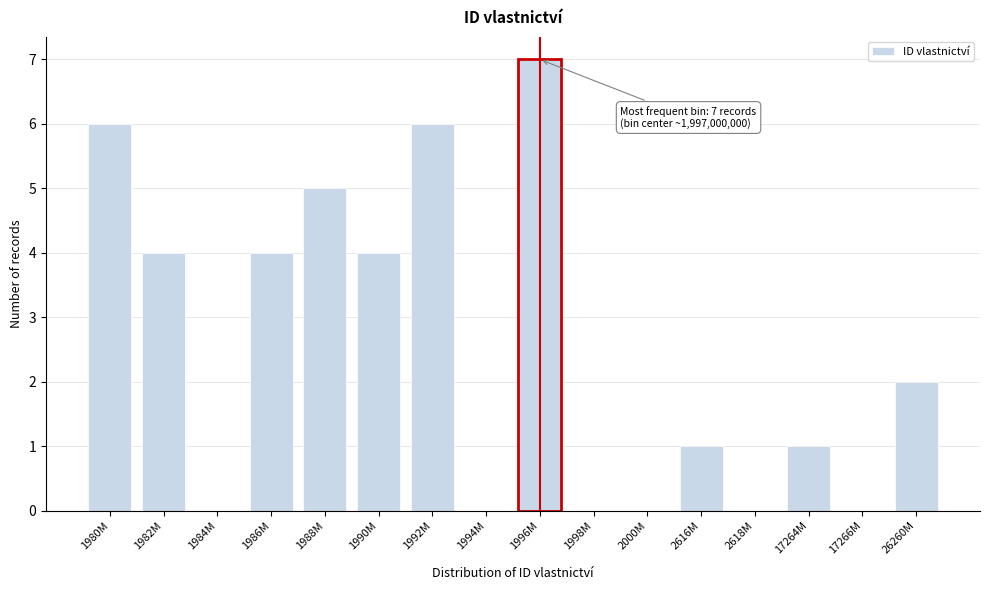

Reading left to right, extract all data points from this chart.

1980M=6	1982M=4	1984M=0	1986M=4	1988M=5	1990M=4	1992M=6	1994M=0	1996M=7	1998M=0	2000M=0	2616M=1	2618M=0	17264M=1	17266M=0	26260M=2